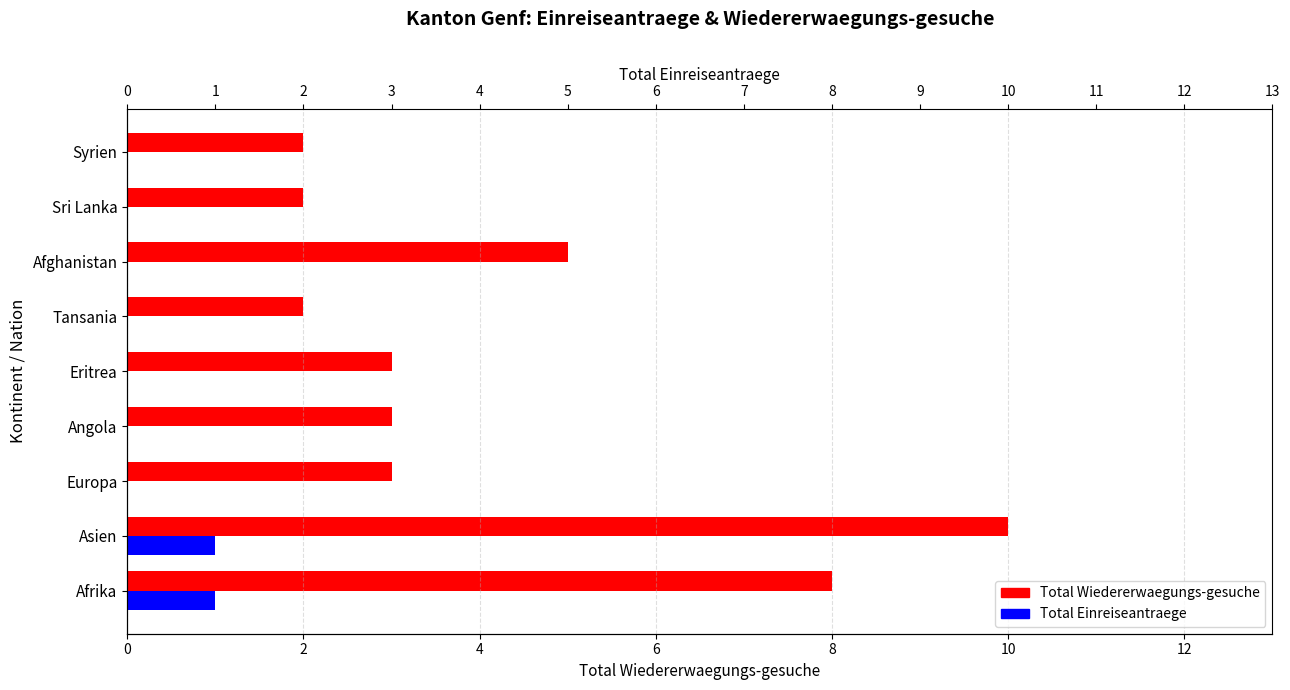

Rank the series at Eritrea from highest to lowest value.

Total Wiedererwaegungs-gesuche, Total Einreiseantraege